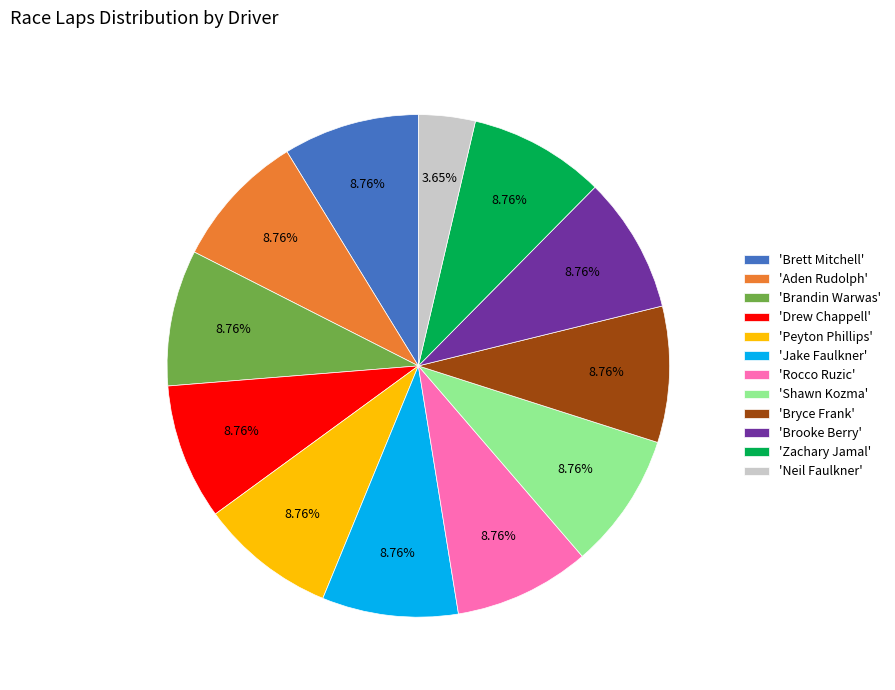

How many slices are in this pie chart?

12